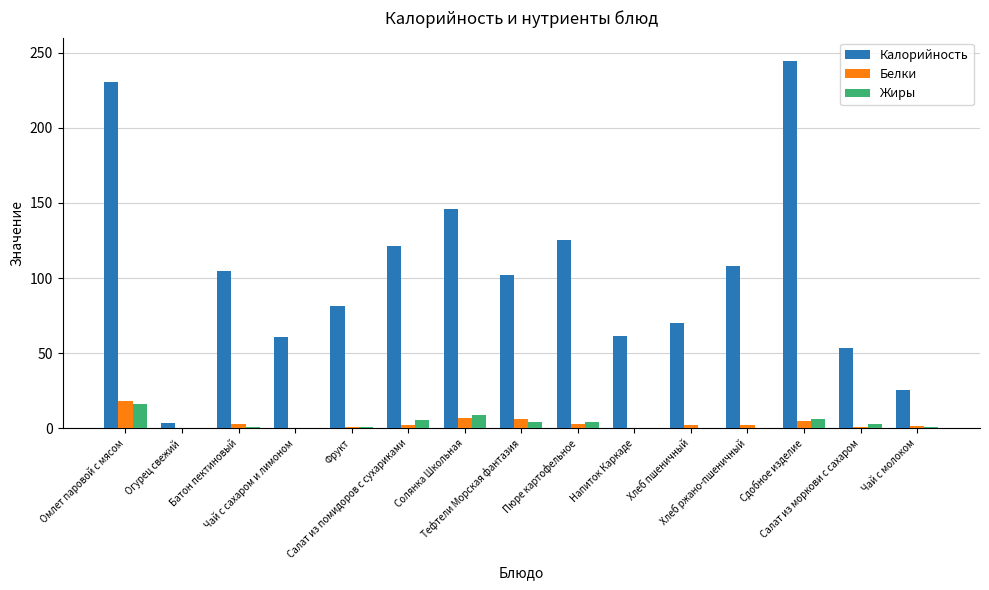

Which series has the widest spread of values?

Калорийность